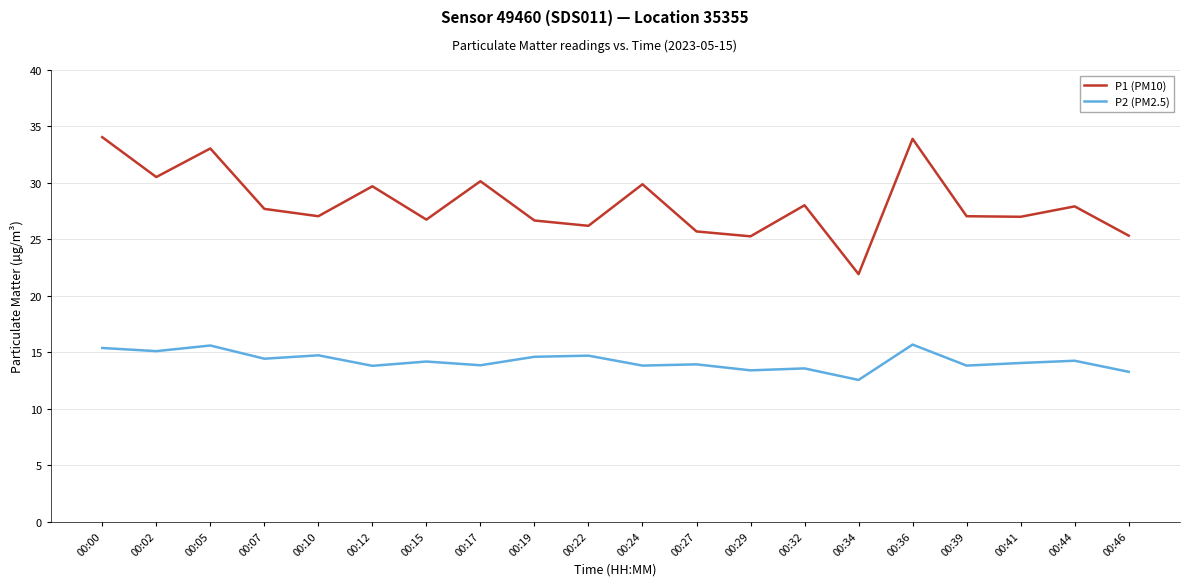

Rank the series by their maximum value, from highest to lowest.

P1 (PM10), P2 (PM2.5)